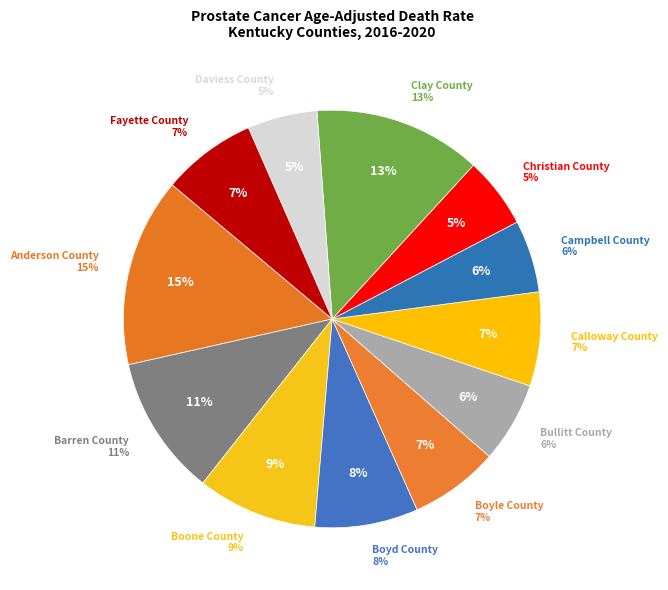

What portion of the pie excludes Clay County?

87.0%